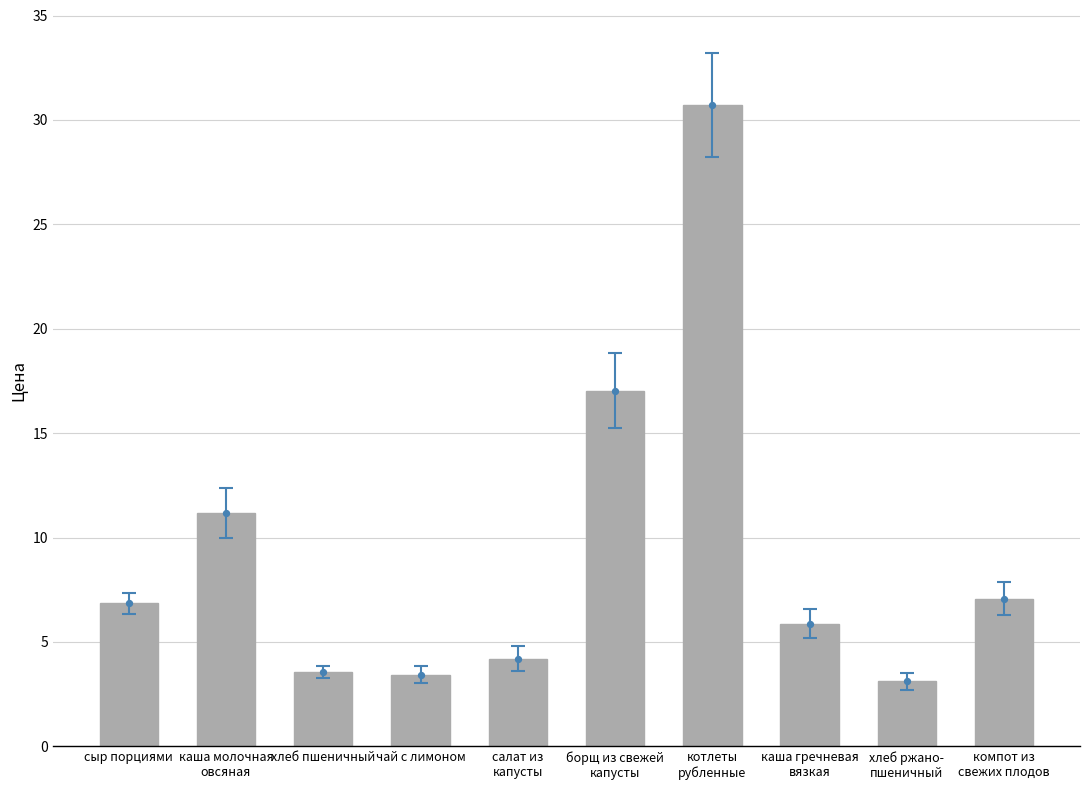

What is the change in value from каша молочная
овсяная to хлеб пшеничный?

-7.6